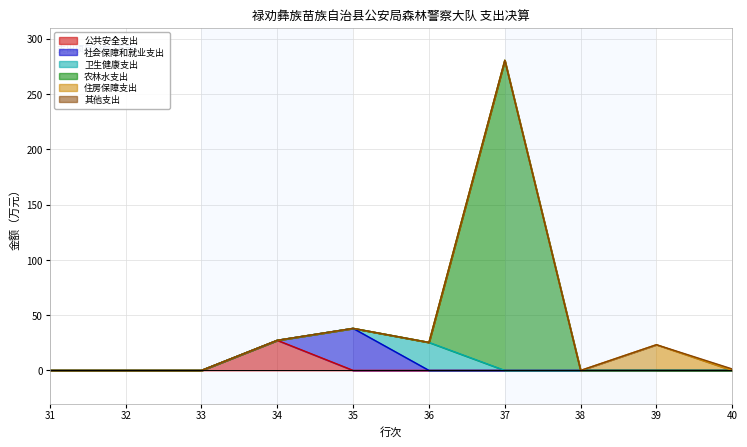

At how many categories does at least one series exceed 170?

1